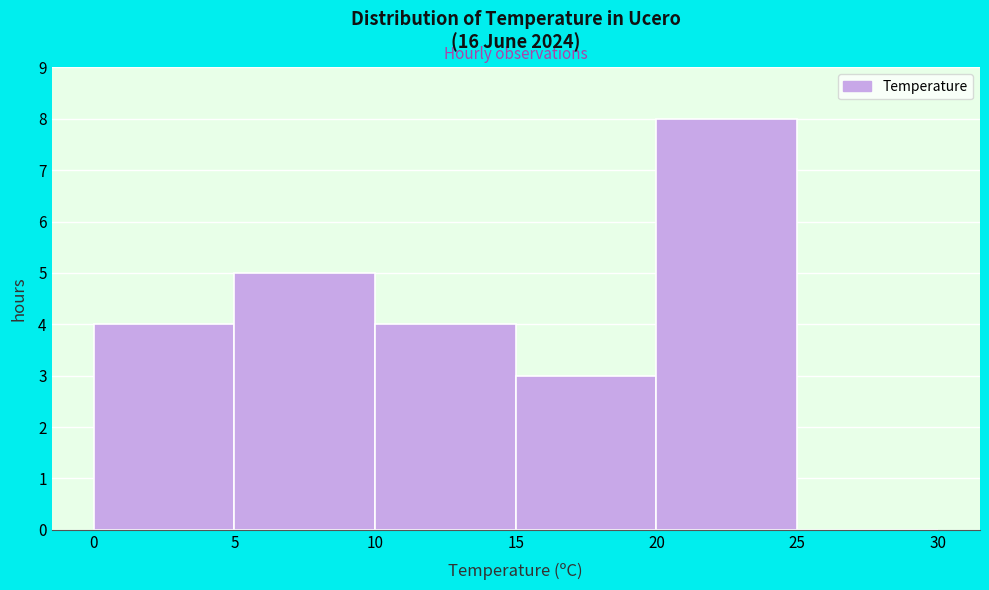

Reading left to right, transcribe this chart: for each bar, give the range it covers on the x-axis and its height. The values are not printed on the chart, so give them approximately, as read against the axis.

0 to 5: 4
5 to 10: 5
10 to 15: 4
15 to 20: 3
20 to 25: 8
25 to 30: 0